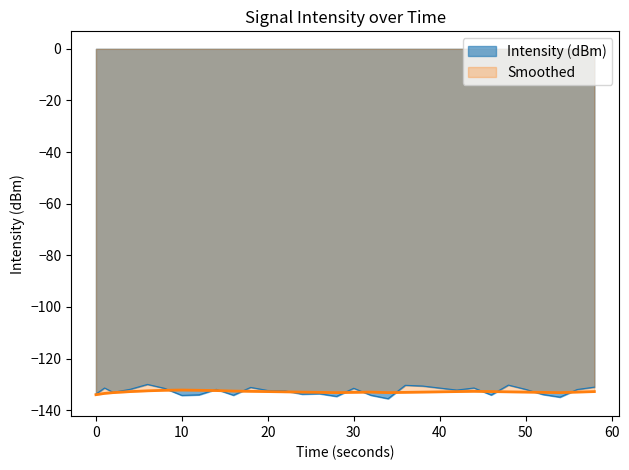

What is the spread (max minus min) of values at 32?

1.2